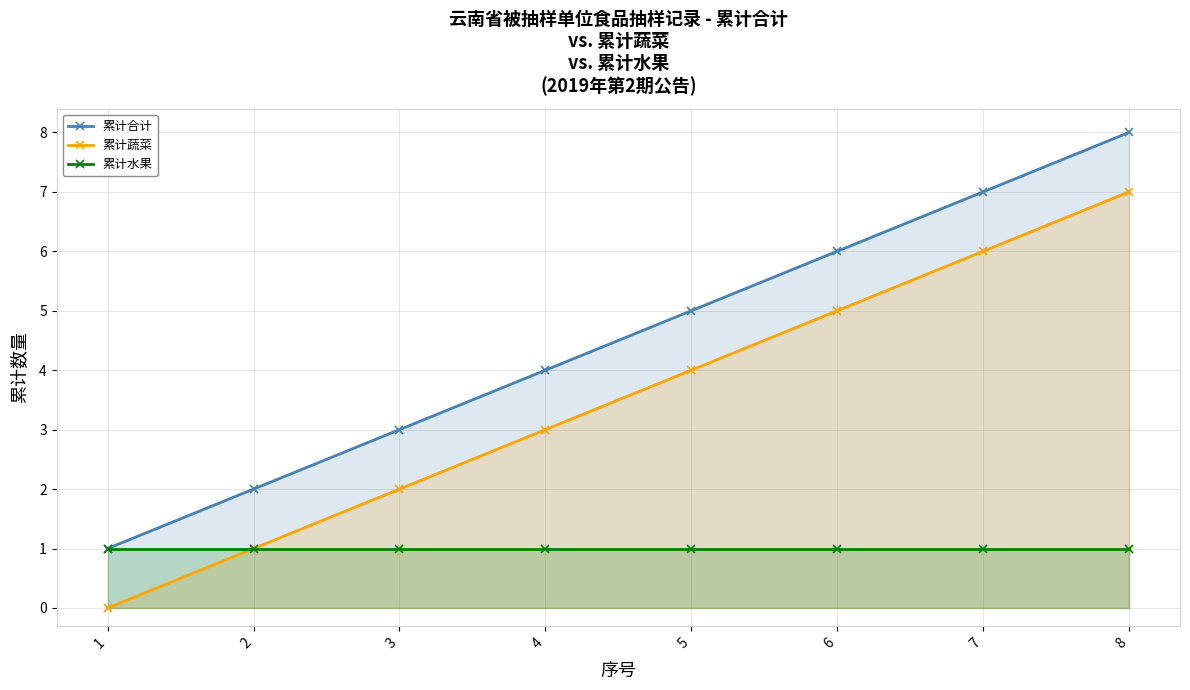

The 累计合计 series shows 11 at 8. True or false?

False